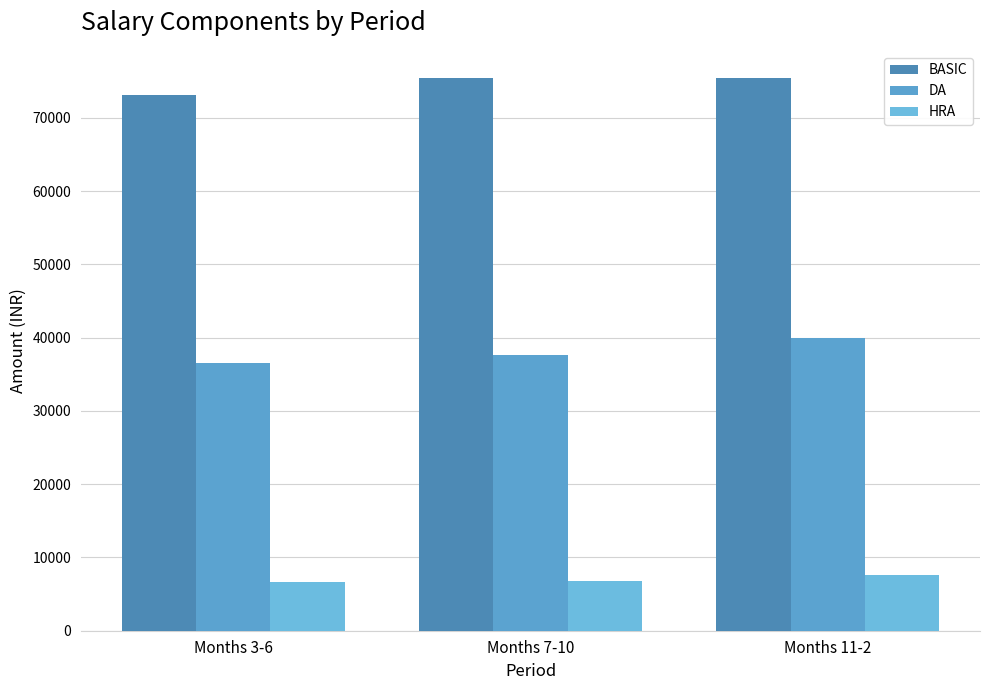

Rank the series at Months 3-6 from lowest to highest value.

HRA, DA, BASIC